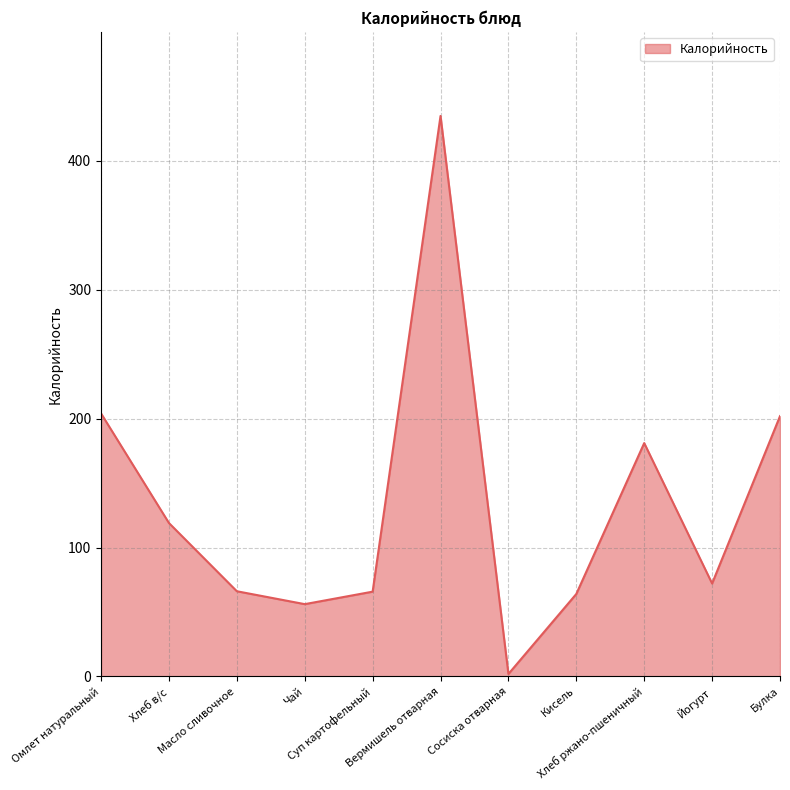

What is the average value?

133.3